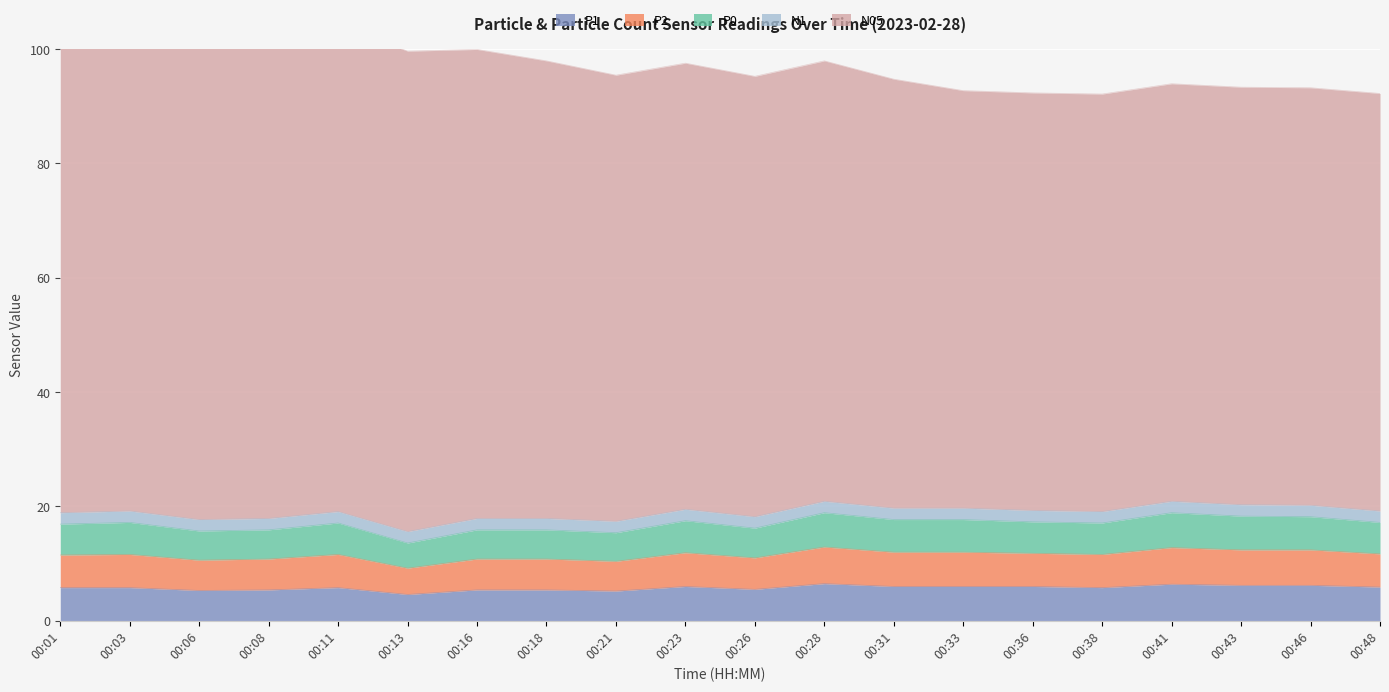

At which label does P2 reach its peak?

00:28